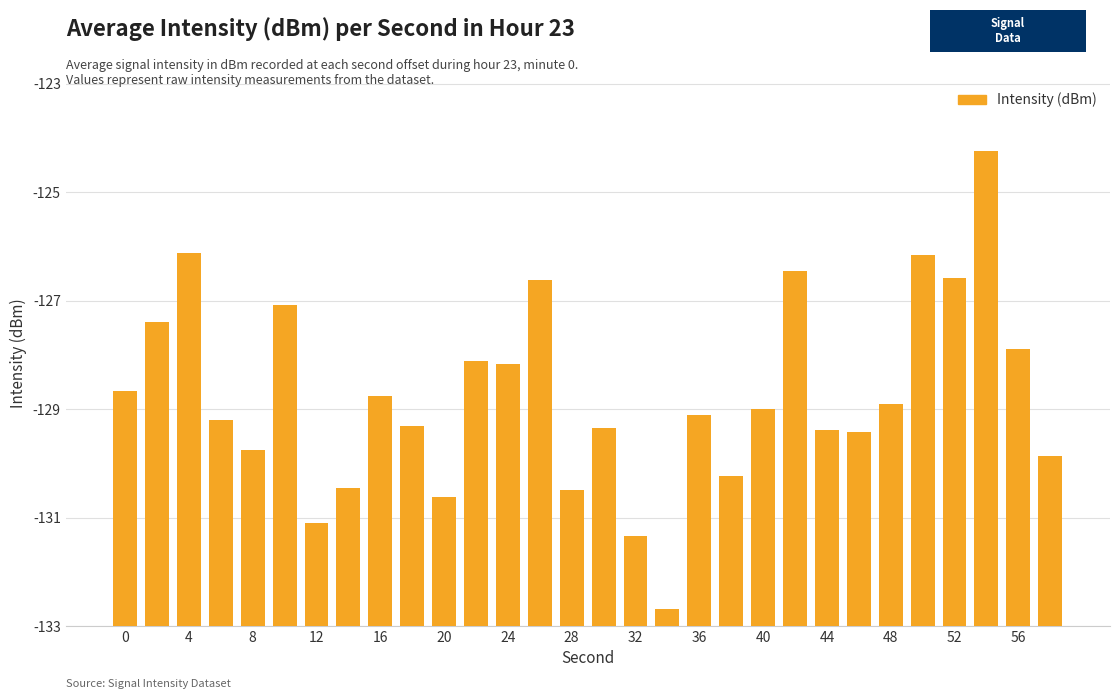

Does the chart contain any negative values?

No